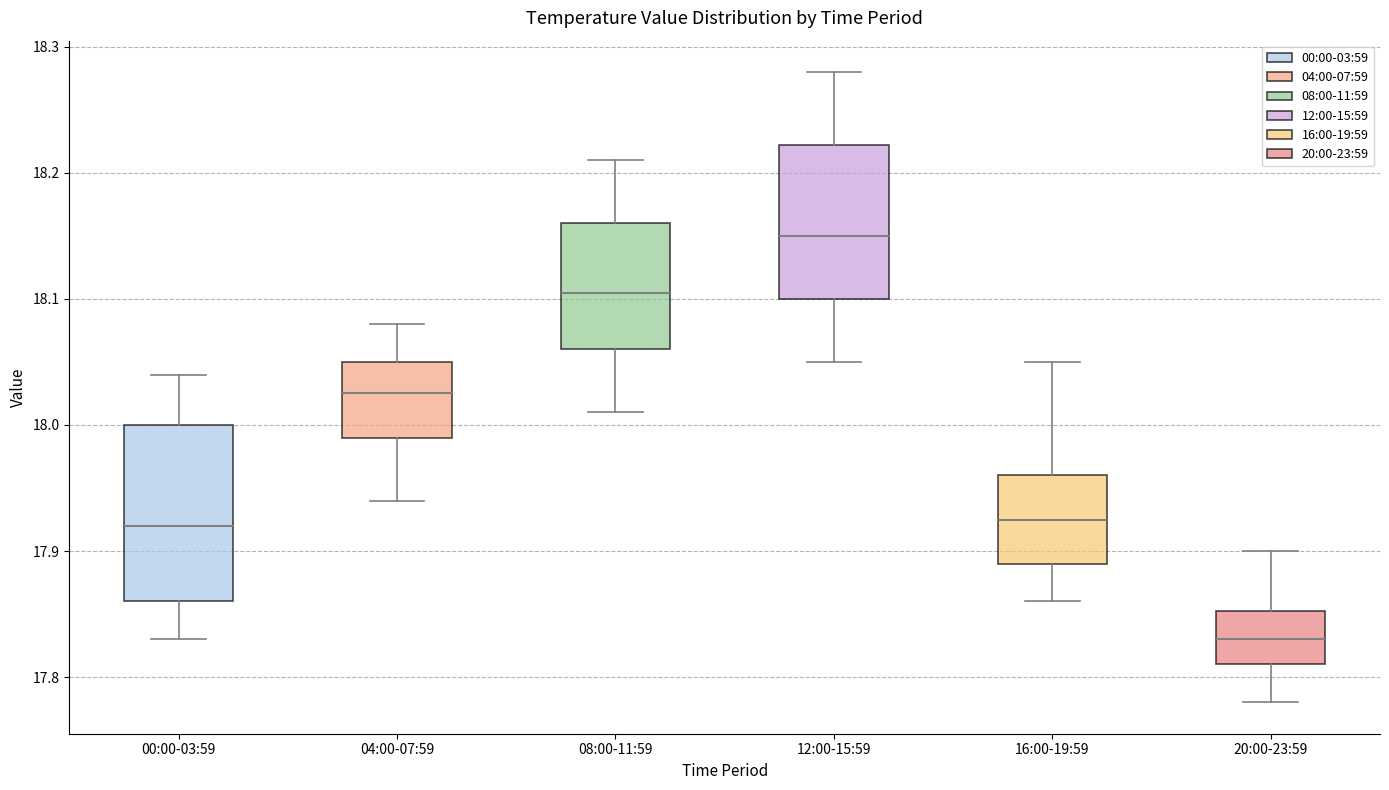

Where does the median line of the box for 04:00-07:59 sit on the y-axis? The values are not printed on the chart, so give them approximately, as read against the axis.

18.03